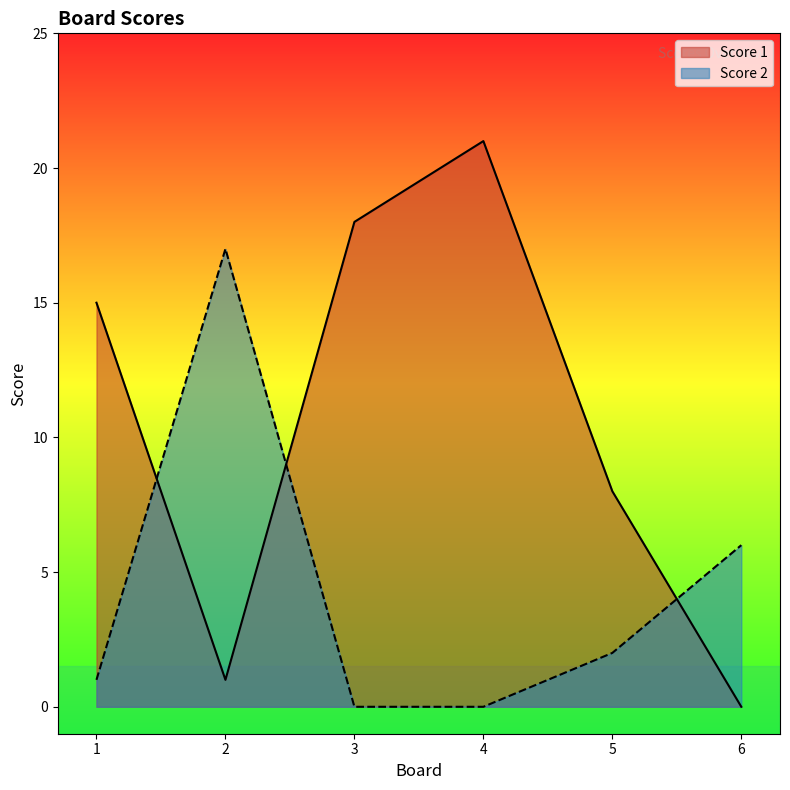

True or false: Score 2 and Score 1 cross at least once.

True